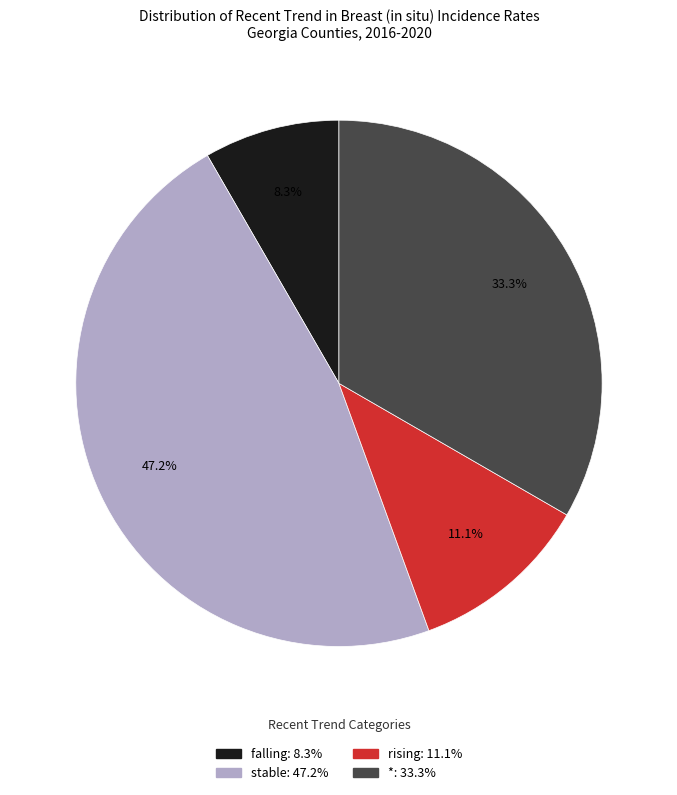

How many slices are in this pie chart?

4